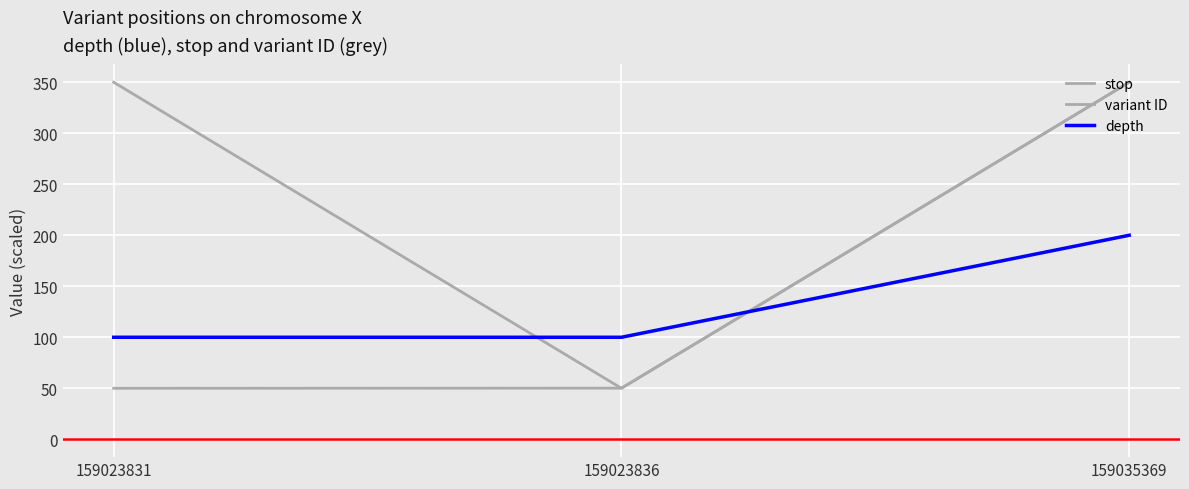

Which label corresponds to the largest value in the chart?

159023831